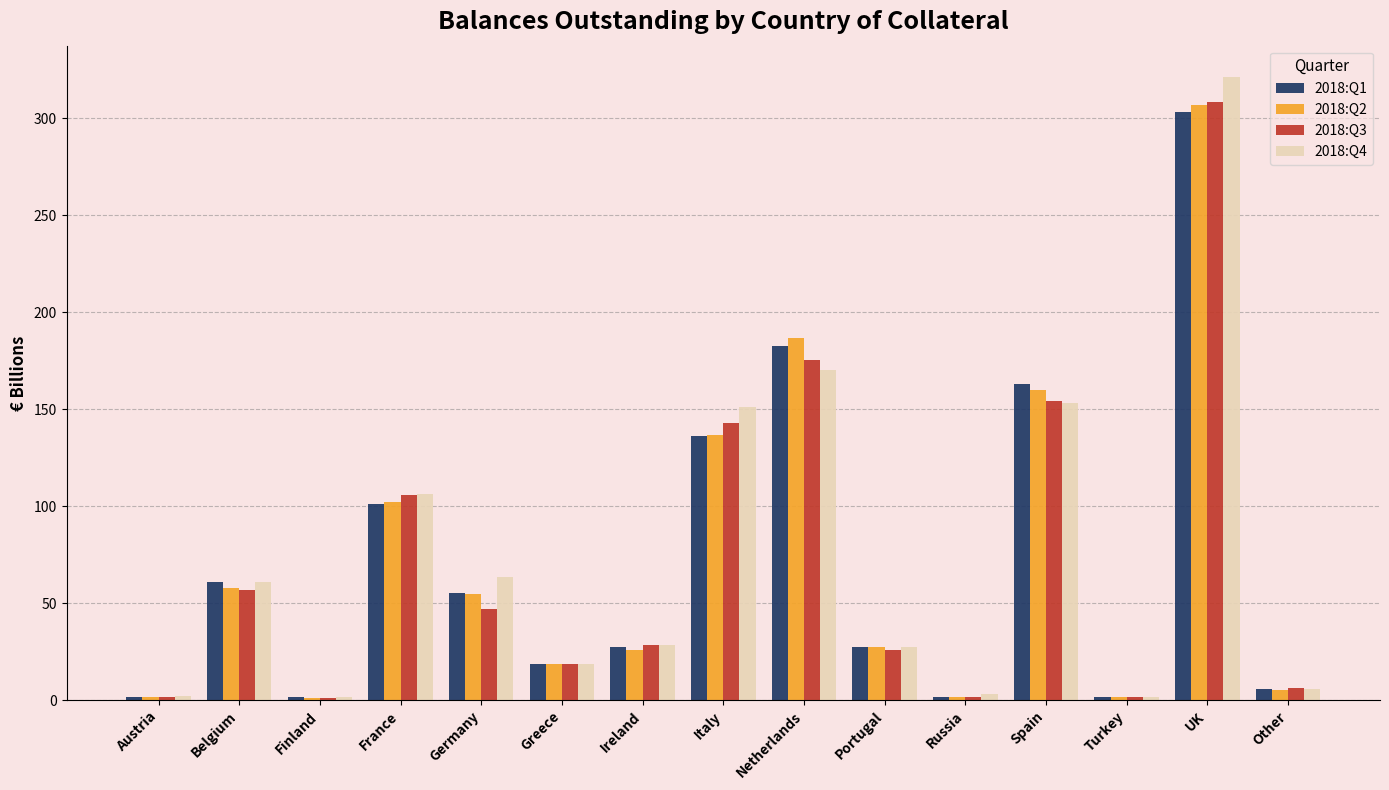

What are all the series names shown in the legend?

2018:Q1, 2018:Q2, 2018:Q3, 2018:Q4